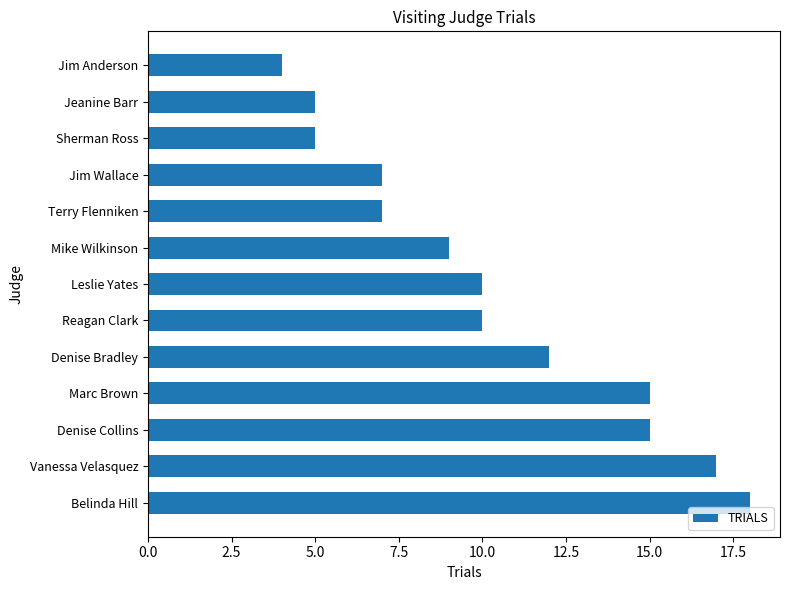

What is the difference between the maximum and minimum values?

14